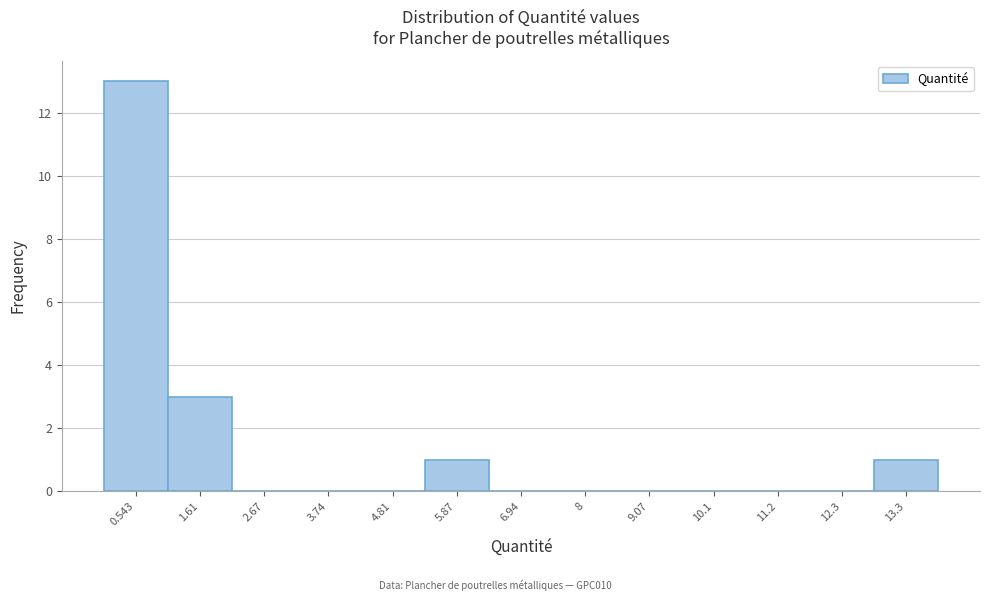

Over which range of the x-axis is the bar tallest?

0.0 to 1.0